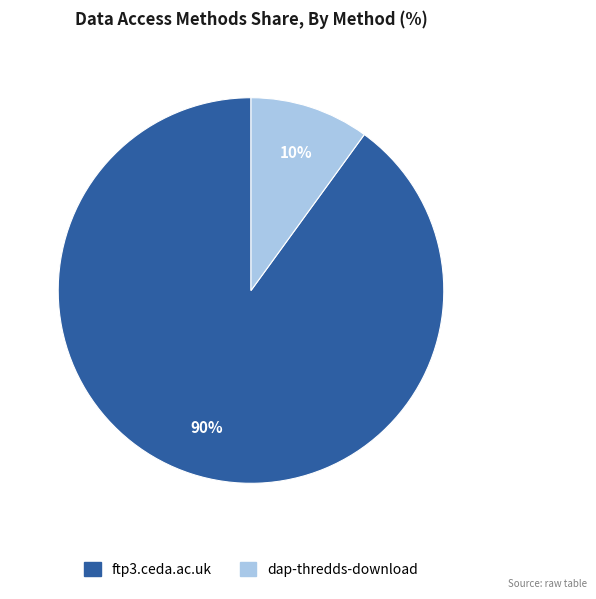

Does ftp3.ceda.ac.uk represent more than half of the total?

Yes